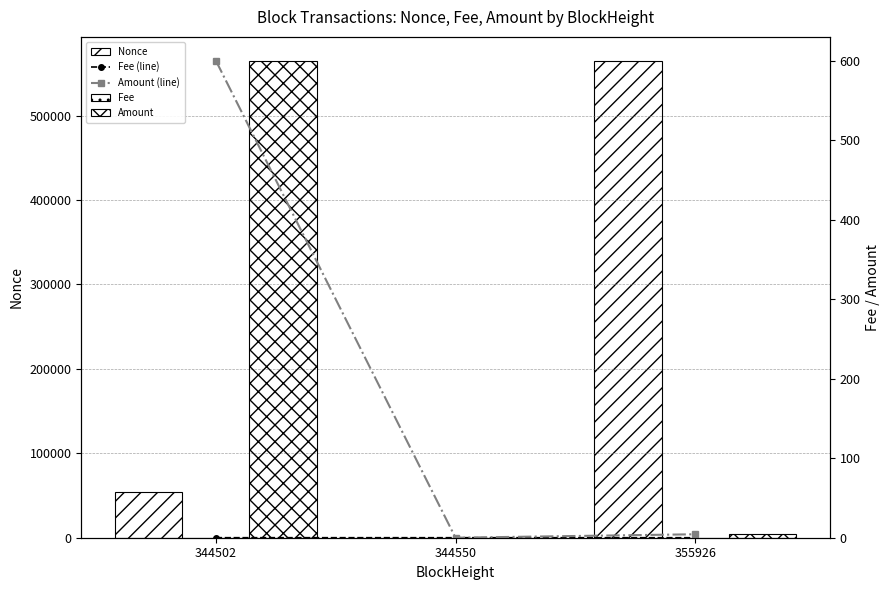

Rank the categories by Amount value from lowest to highest.

344550, 355926, 344502